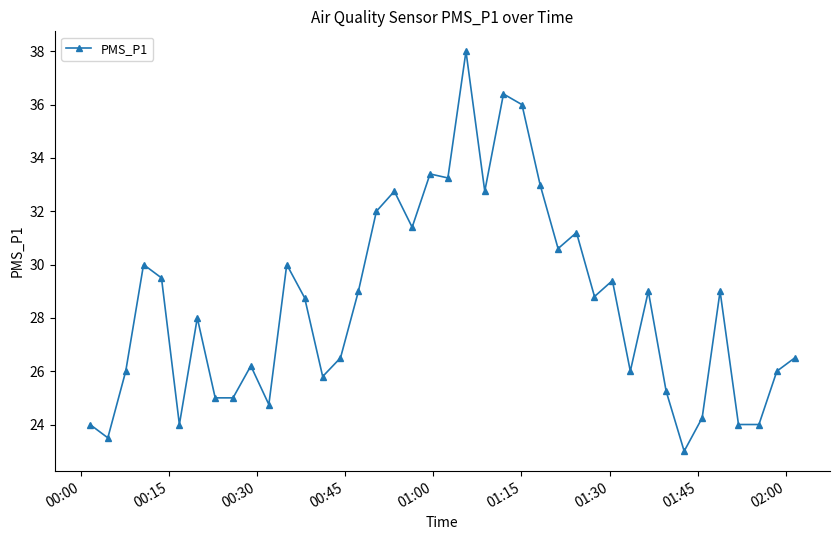

What is the difference between the maximum and minimum values?

15.0